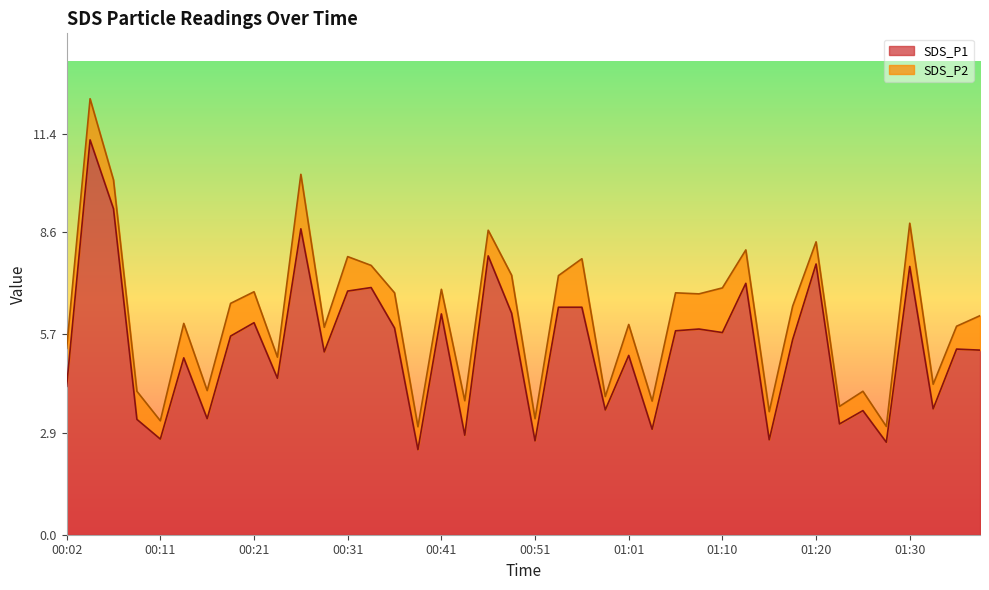

What is the value of the 33rd point from the left?

7.7